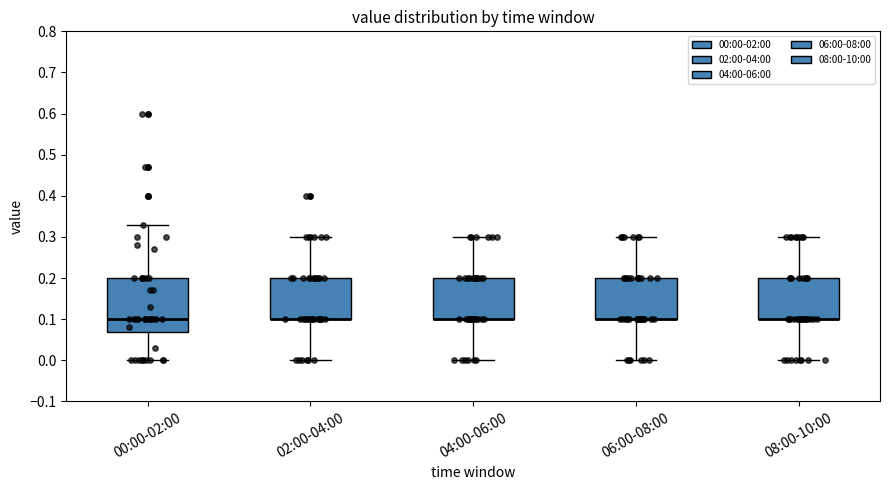

Where is the lower edge of the box for 02:00-04:00 on the y-axis? The values are not printed on the chart, so give them approximately, as read against the axis.

0.10